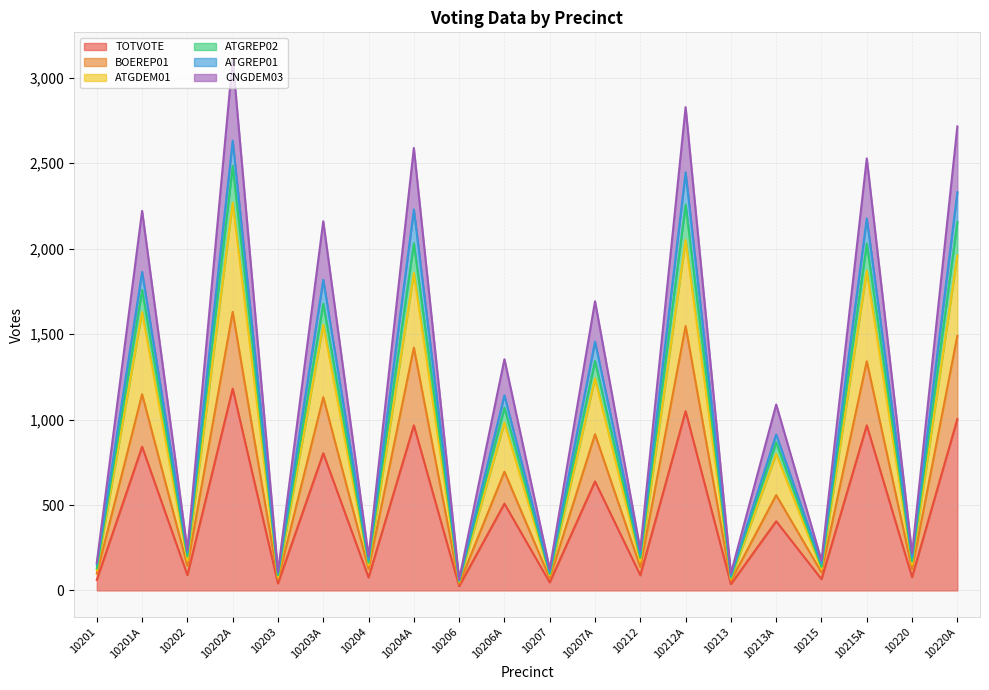

What is the spread (max minus min) of values at 10206?

40